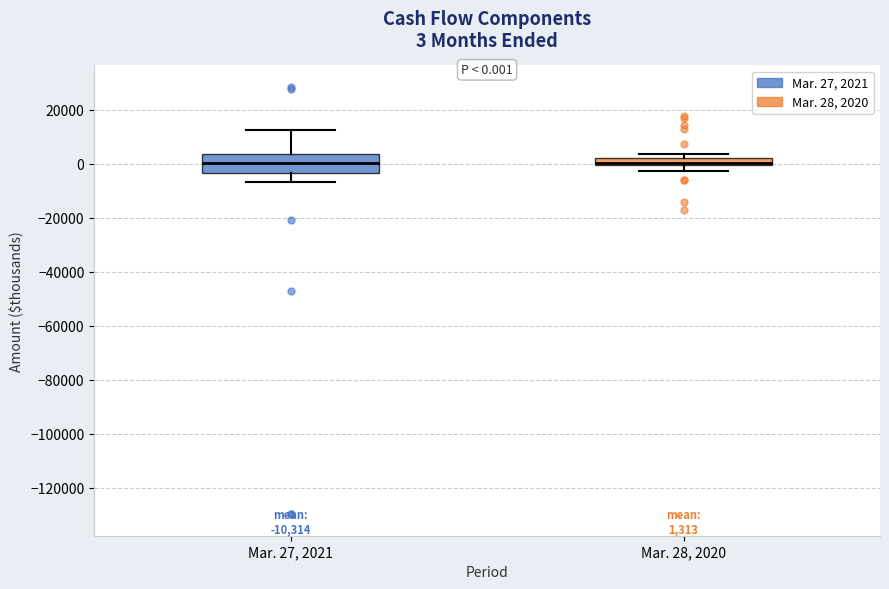

Comparing the boxes themselves (not the whiskers), which one is the tallest?

Mar. 27, 2021